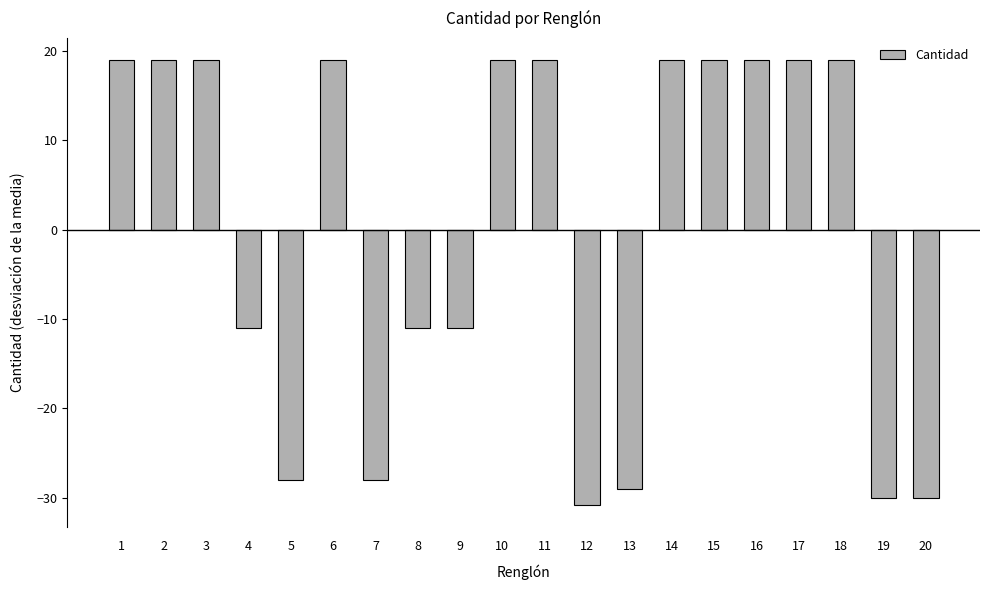

True or false: the data shows -48.0 at 19.

False